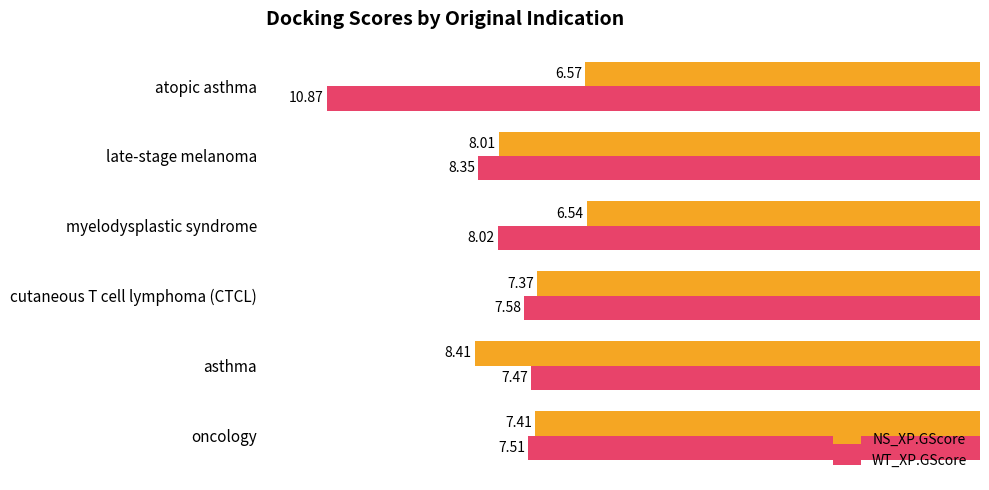

What are all the series names shown in the legend?

NS_XP.GScore, WT_XP.GScore